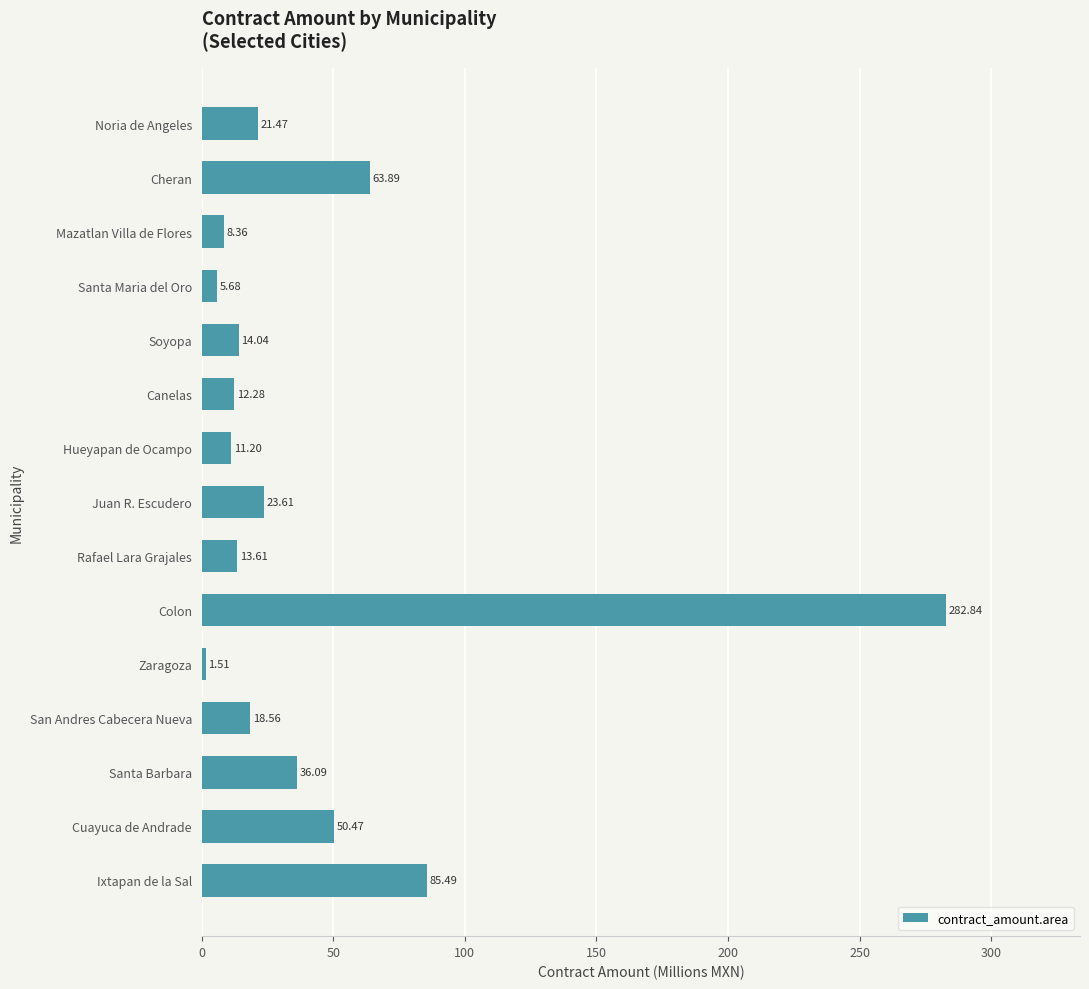

Between Santa Barbara and Cuayuca de Andrade, which is larger?

Cuayuca de Andrade